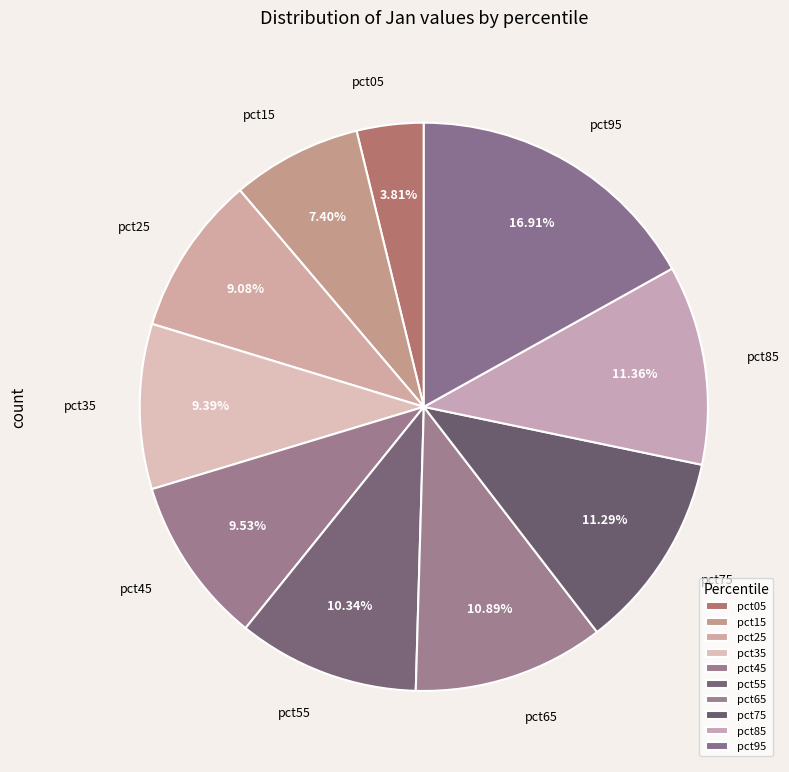

Count the number of slices in the pie.

10